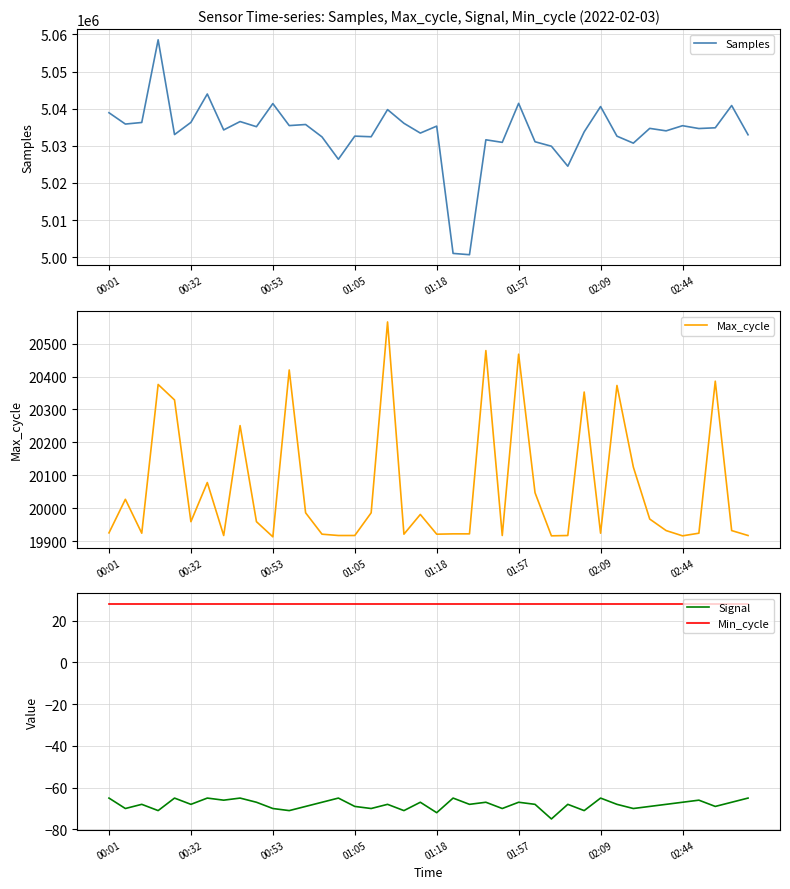

The Samples series shows 5036299 at 00:32. True or false?

True